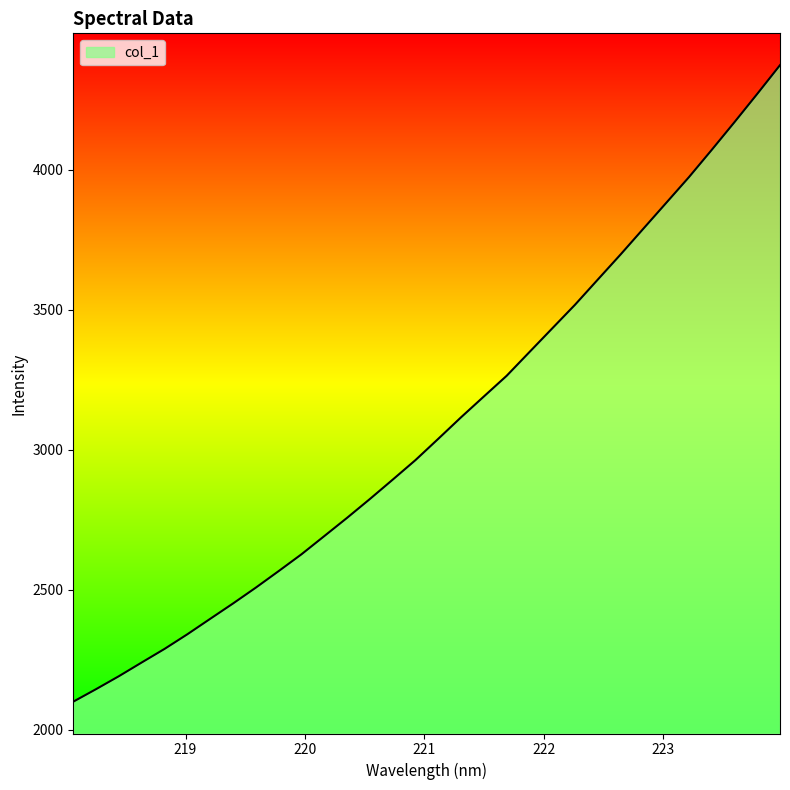

What is the minimum value shown in the chart?

2100.6